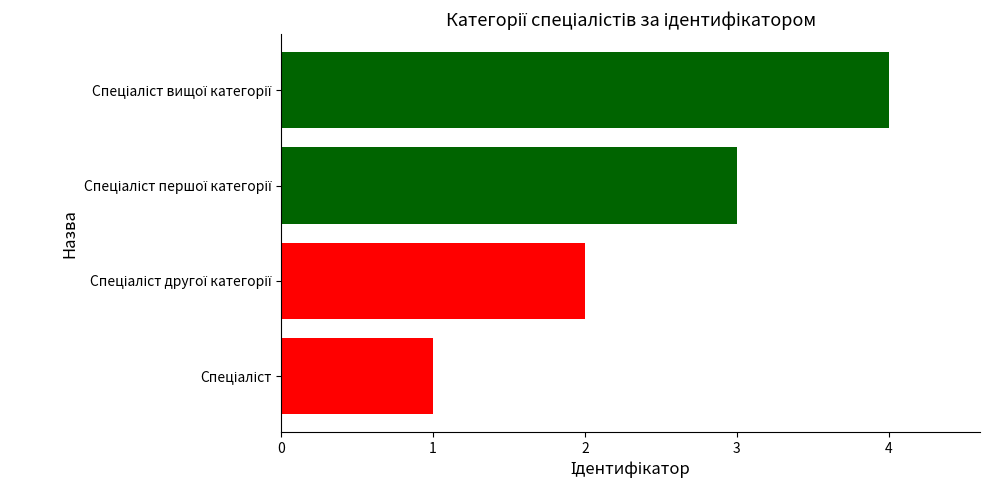

What is the sum of all values?

10